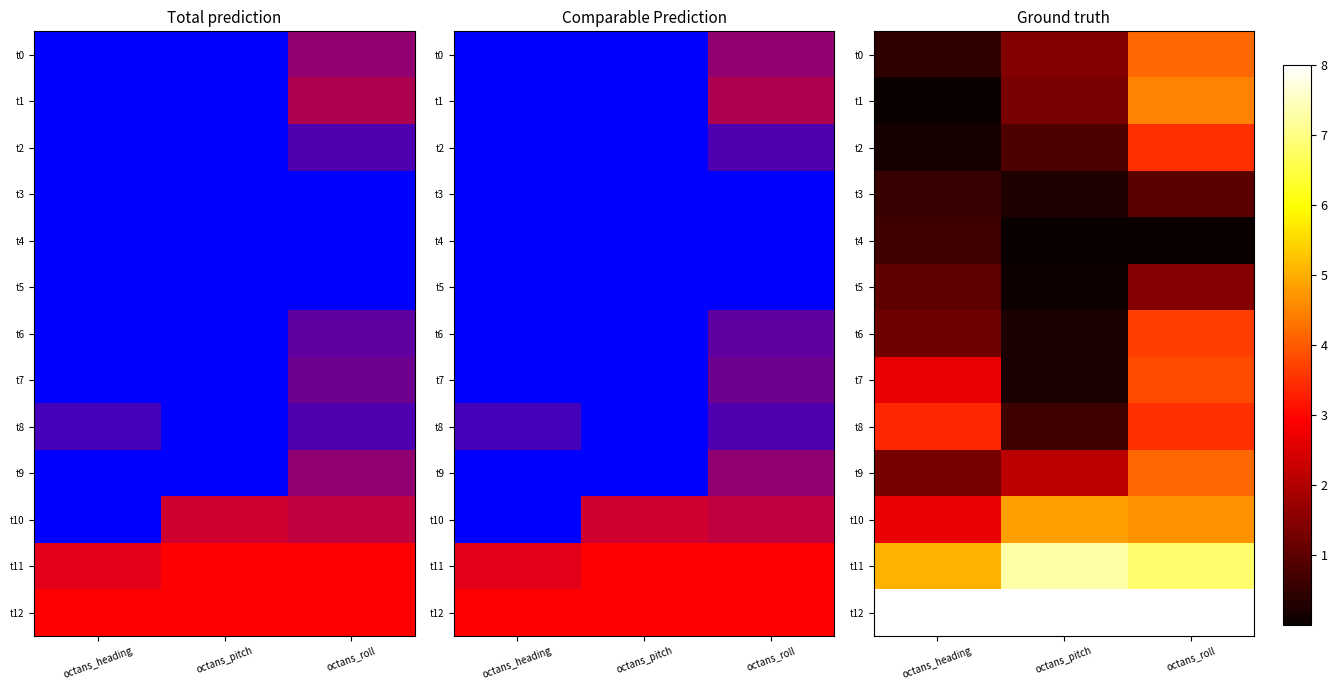

Between octans_roll and octans_pitch, which is larger?

octans_roll